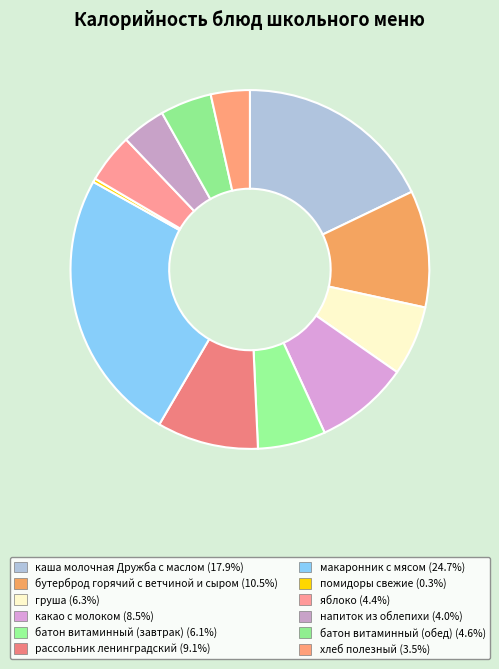

The какао с молоком slice represents 8% of the pie. True or false?

True